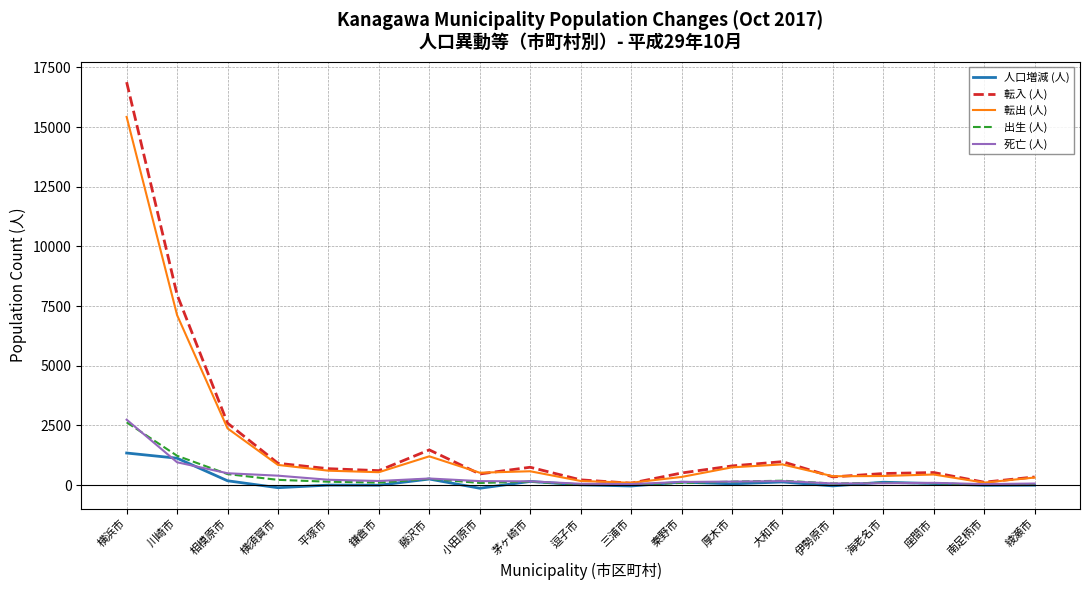

At which label is 転出 (人) closest to 7763?

川崎市